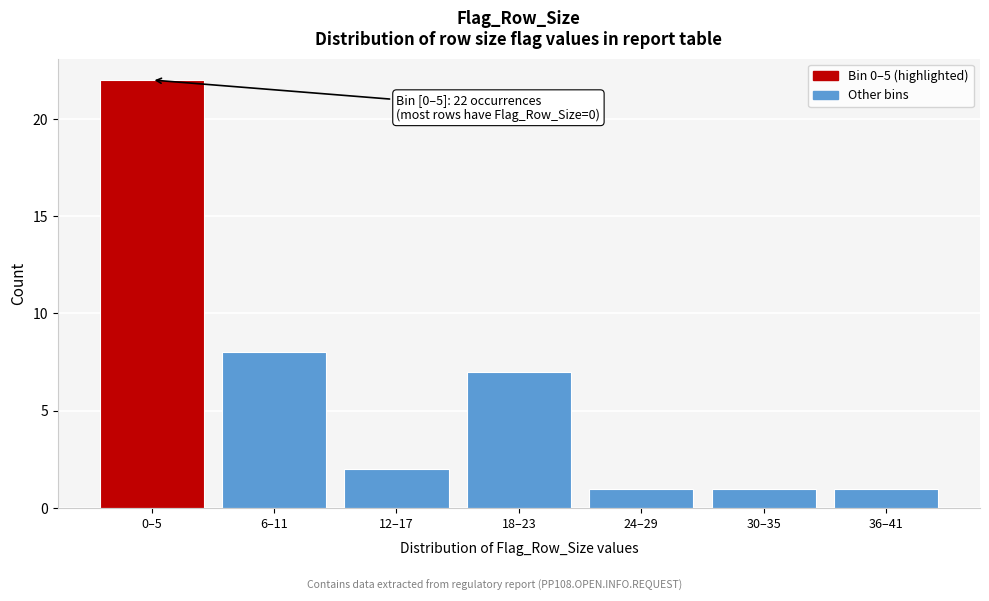

Reading left to right, extract all data points from this chart.

22	8	2	7	1	1	1